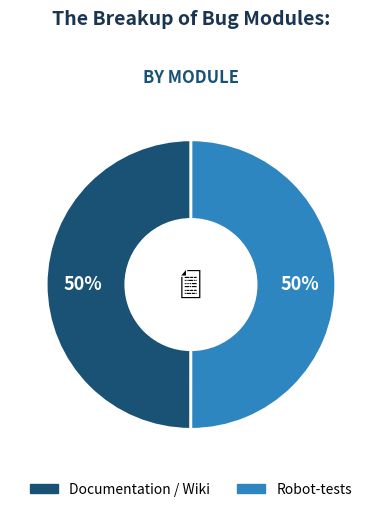

Is the sum of Robot-tests and Documentation / Wiki greater than half?

Yes